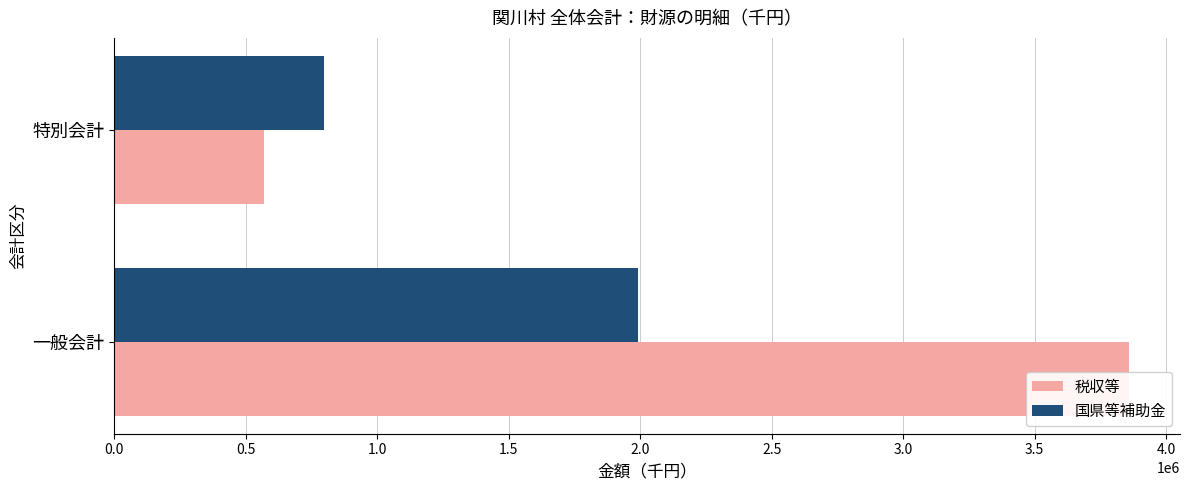

Which series has the largest total across all categories?

税収等